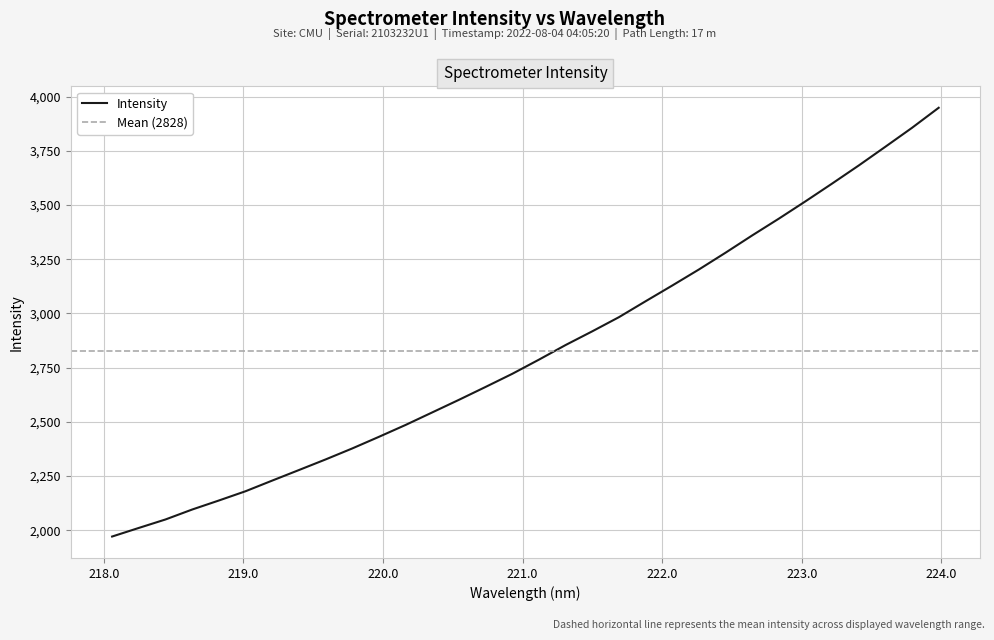

What is the difference between the second highest and minimum values?

1884.6